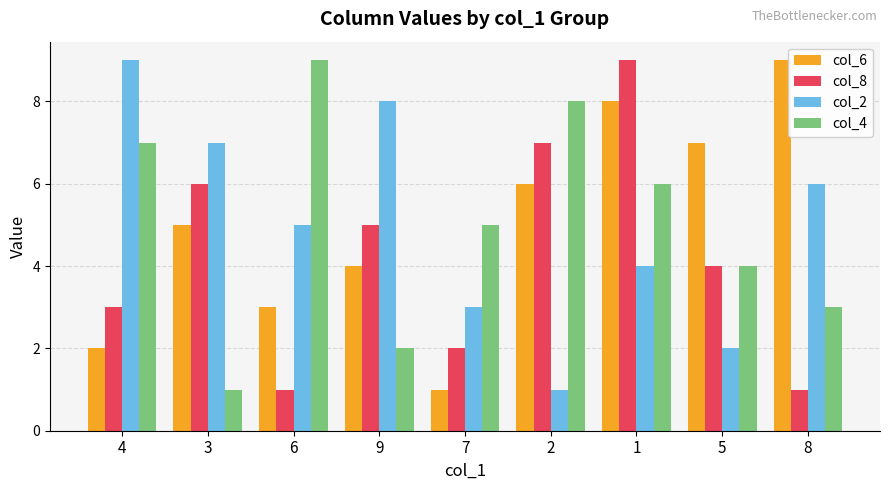

Is the value of col_2 at 7 greater than the value of col_8 at 3?

No